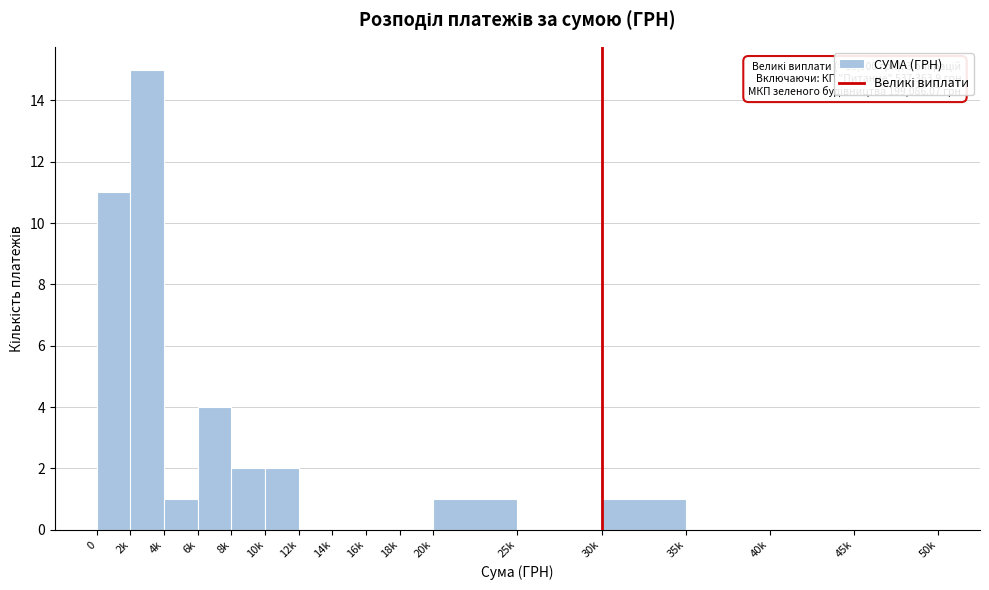

Reading right to left, transcribe all the data shown in this chart.

45k=0	40k=0	35k=0	30k=1	25k=0	20k=1	18k=0	16k=0	14k=0	12k=0	10k=2	8k=2	6k=4	4k=1	2k=15	0=11